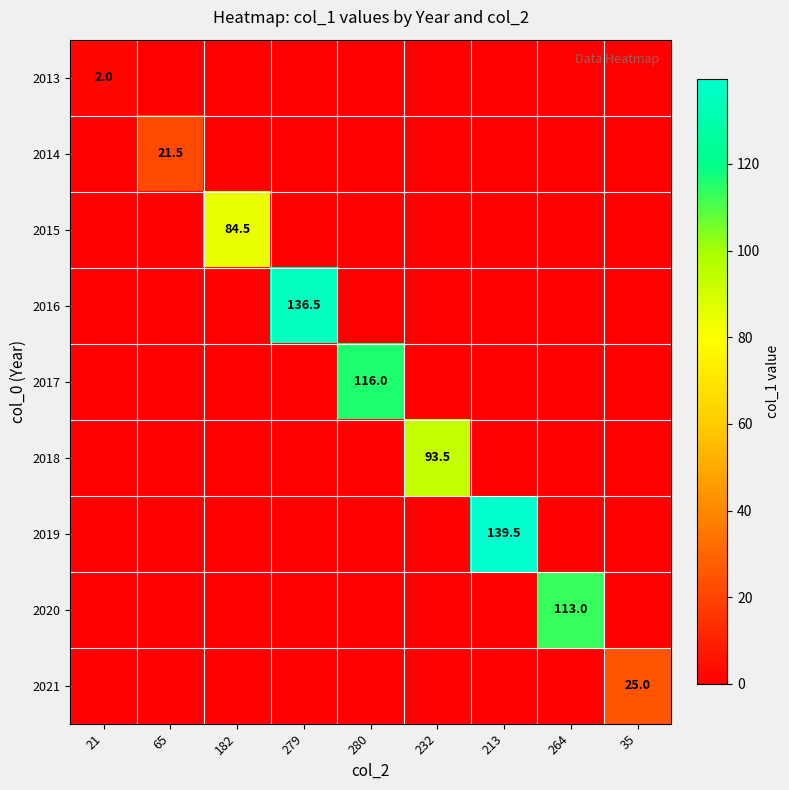

The value of 2018 at 232 is 93.5. True or false?

True